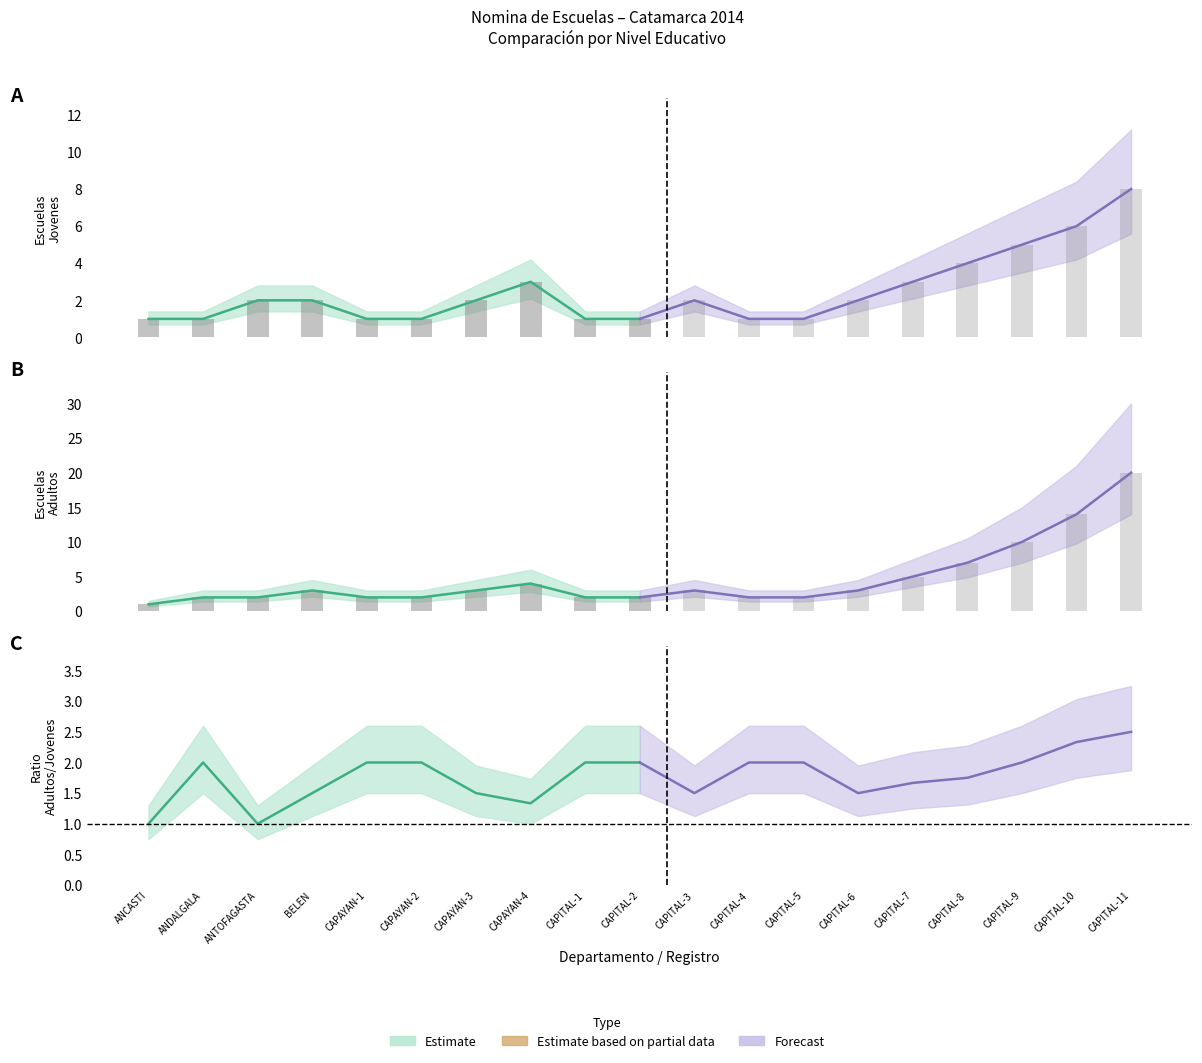

Is it true that Forecast (Jovenes) equals 2 at CAPITAL-2?

False